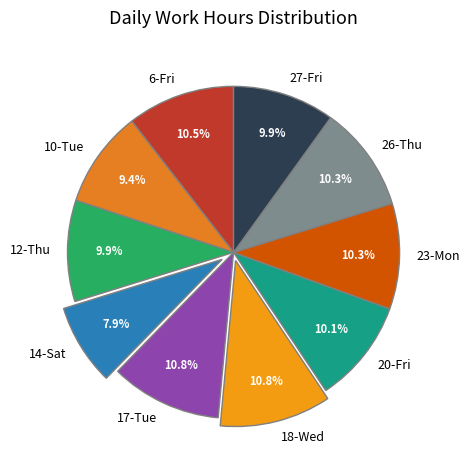

Combined, do 6-Fri and 20-Fri account for over 50%?

No